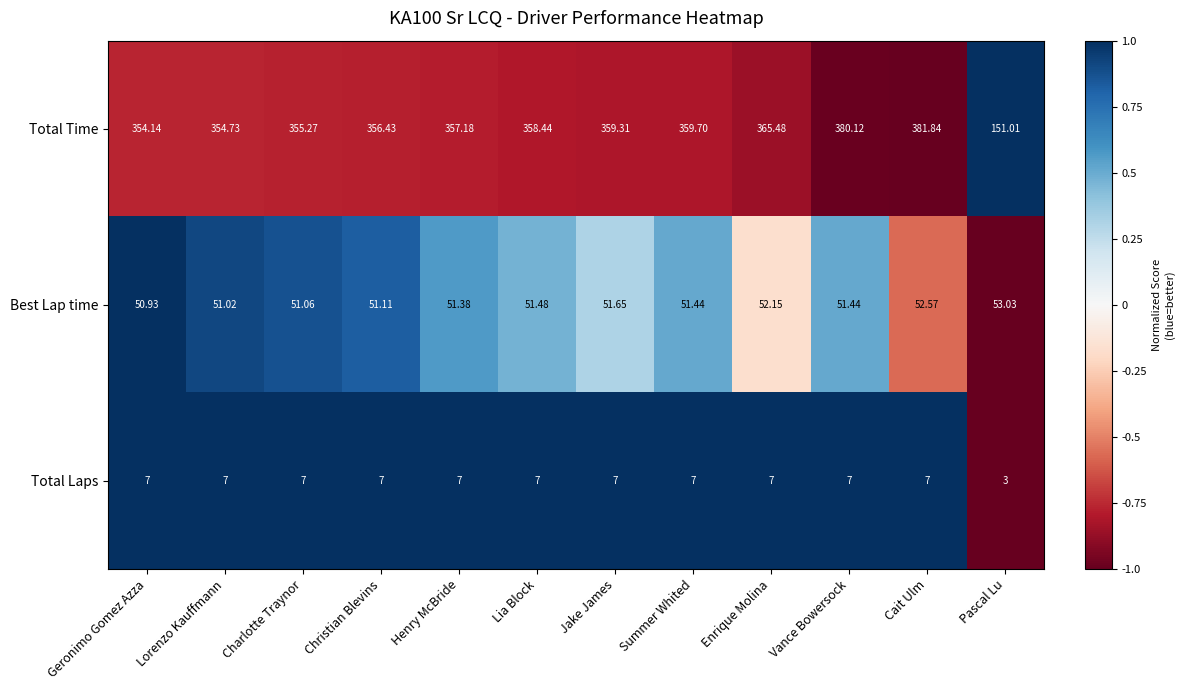

Is the value of Total Time at Christian Blevins greater than the value of Best Lap time at Cait Ulm?

Yes